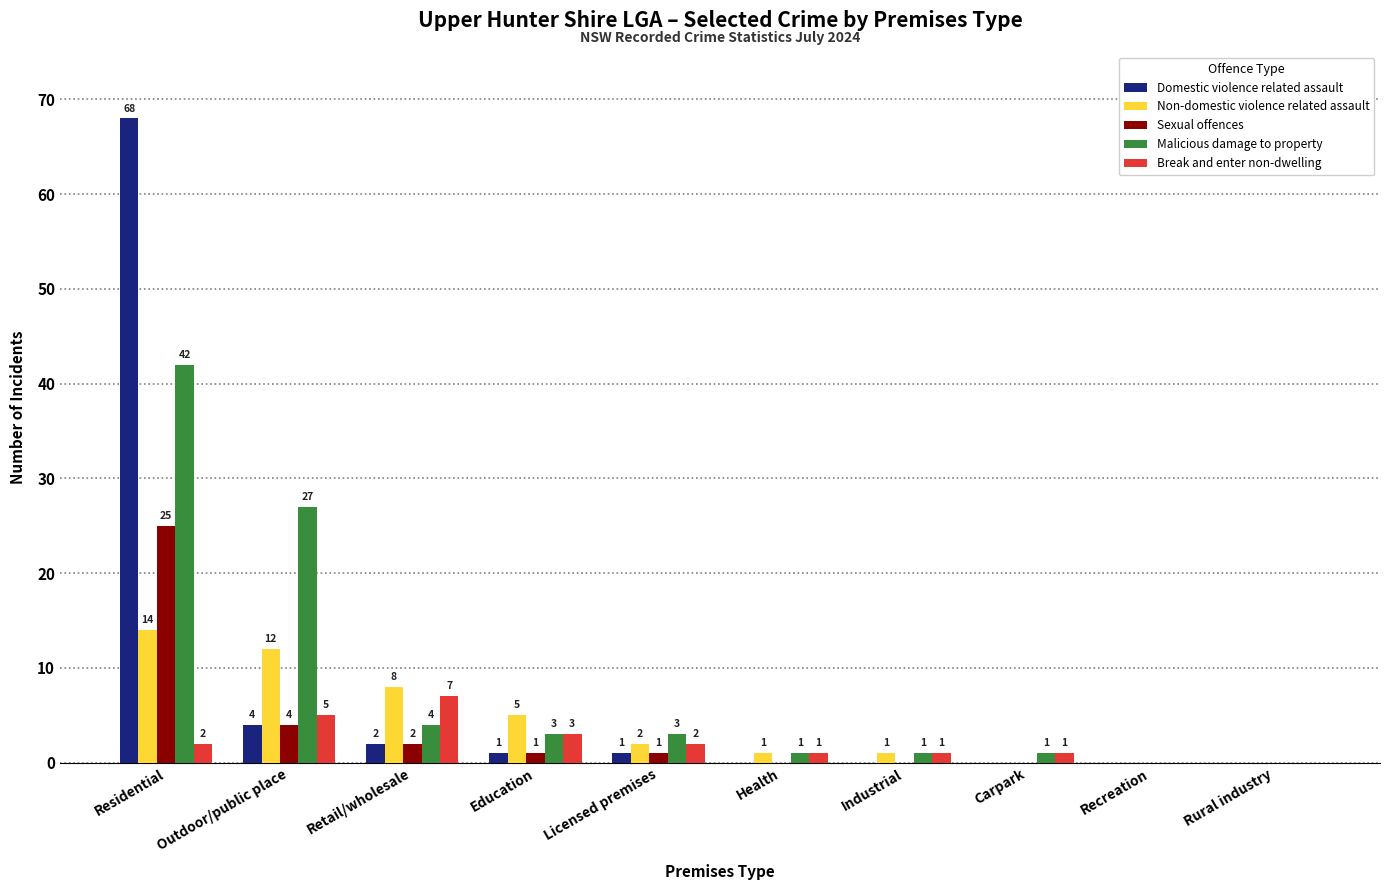

Reading left to right, what are all the values shown in this chart?

Domestic violence related assault: Residential=68	Outdoor/public place=4	Retail/wholesale=2	Education=1	Licensed premises=1	Health=0	Industrial=0	Carpark=0	Recreation=0	Rural industry=0
Non-domestic violence related assault: Residential=14	Outdoor/public place=12	Retail/wholesale=8	Education=5	Licensed premises=2	Health=1	Industrial=1	Carpark=0	Recreation=0	Rural industry=0
Sexual offences: Residential=25	Outdoor/public place=4	Retail/wholesale=2	Education=1	Licensed premises=1	Health=0	Industrial=0	Carpark=0	Recreation=0	Rural industry=0
Malicious damage to property: Residential=42	Outdoor/public place=27	Retail/wholesale=4	Education=3	Licensed premises=3	Health=1	Industrial=1	Carpark=1	Recreation=0	Rural industry=0
Break and enter non-dwelling: Residential=2	Outdoor/public place=5	Retail/wholesale=7	Education=3	Licensed premises=2	Health=1	Industrial=1	Carpark=1	Recreation=0	Rural industry=0